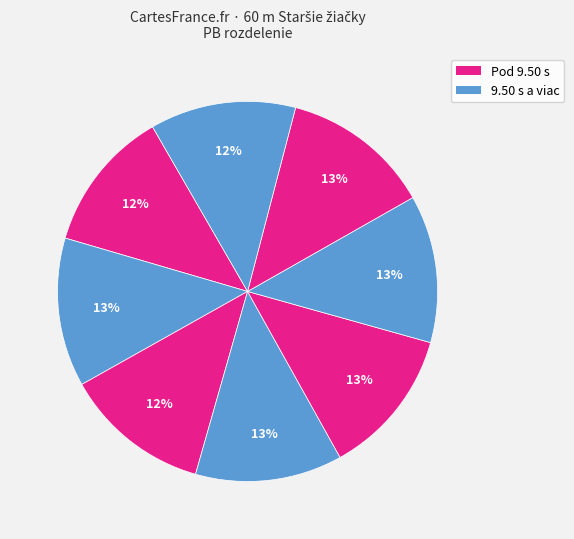

How many segments does this pie chart have?

8